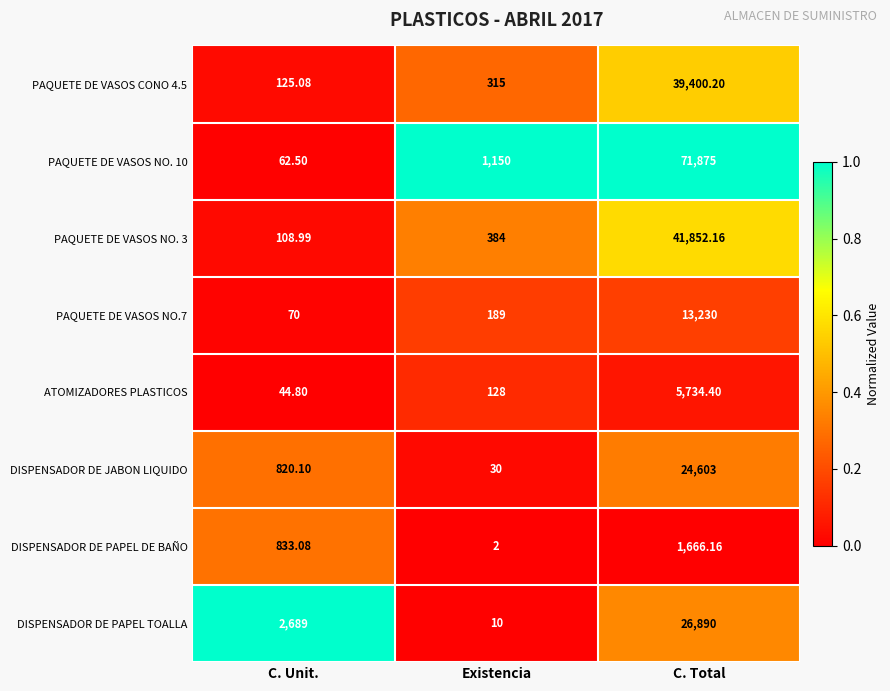

At which label does DISPENSADOR DE PAPEL DE BAÑO first exceed 833?

C. Unit.